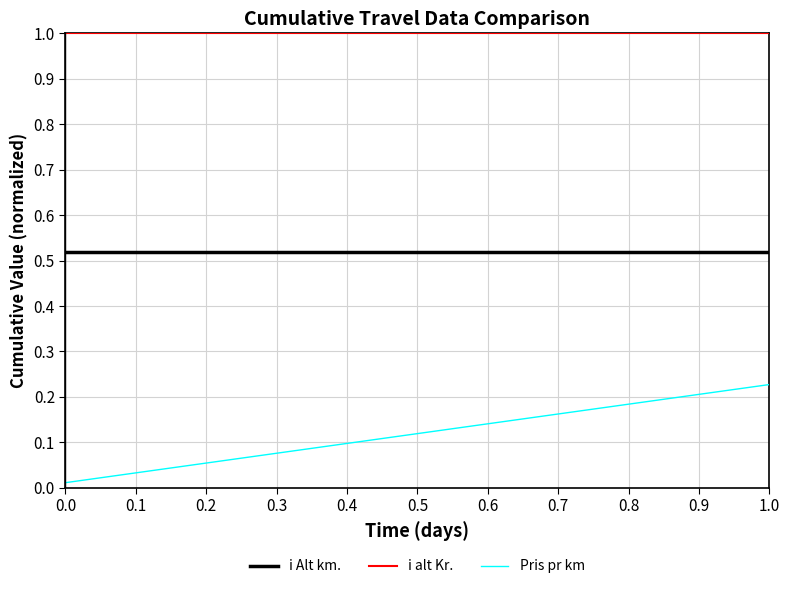

List the series in order of their peak value, lowest first.

Pris pr km, i Alt km., i alt Kr.